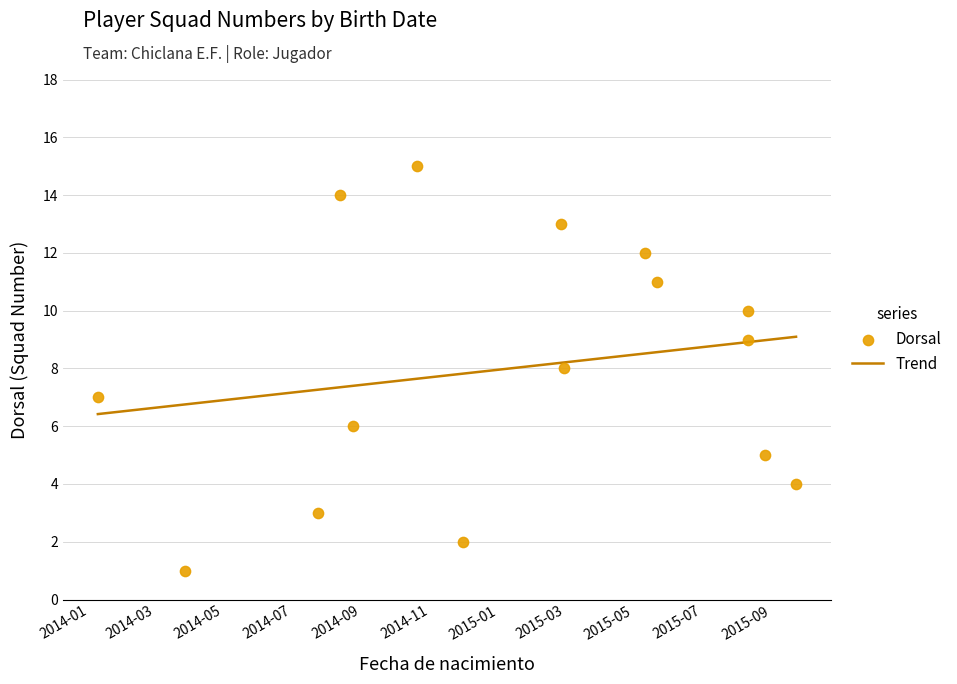

Which series has the largest total across all categories?

Dorsal